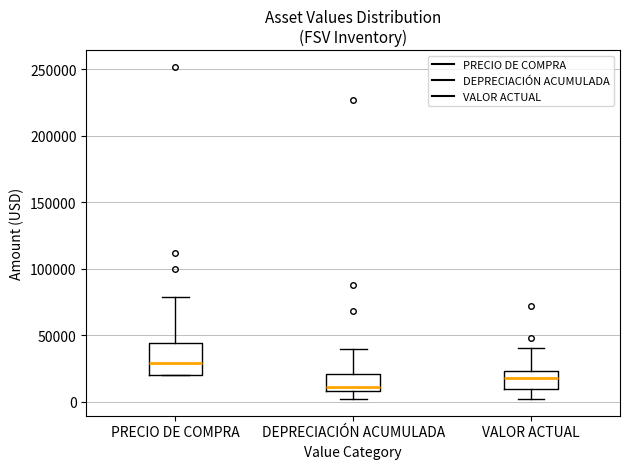

Where does the lower whisker of the box for DEPRECIACIÓN ACUMULADA end on the y-axis? The values are not printed on the chart, so give them approximately, as read against the axis.

0